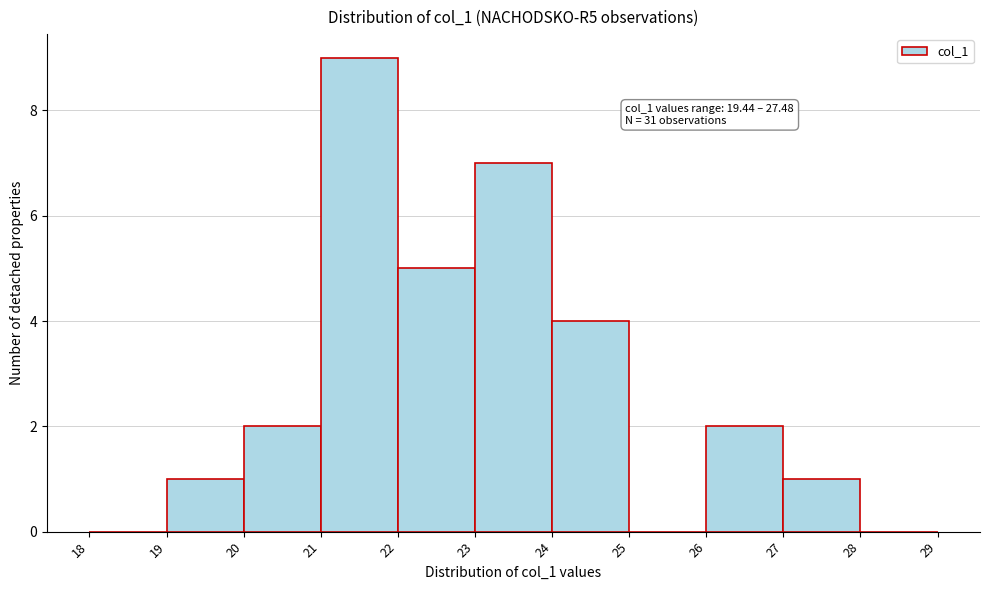

Over which range of the x-axis is the bar tallest?

21 to 22